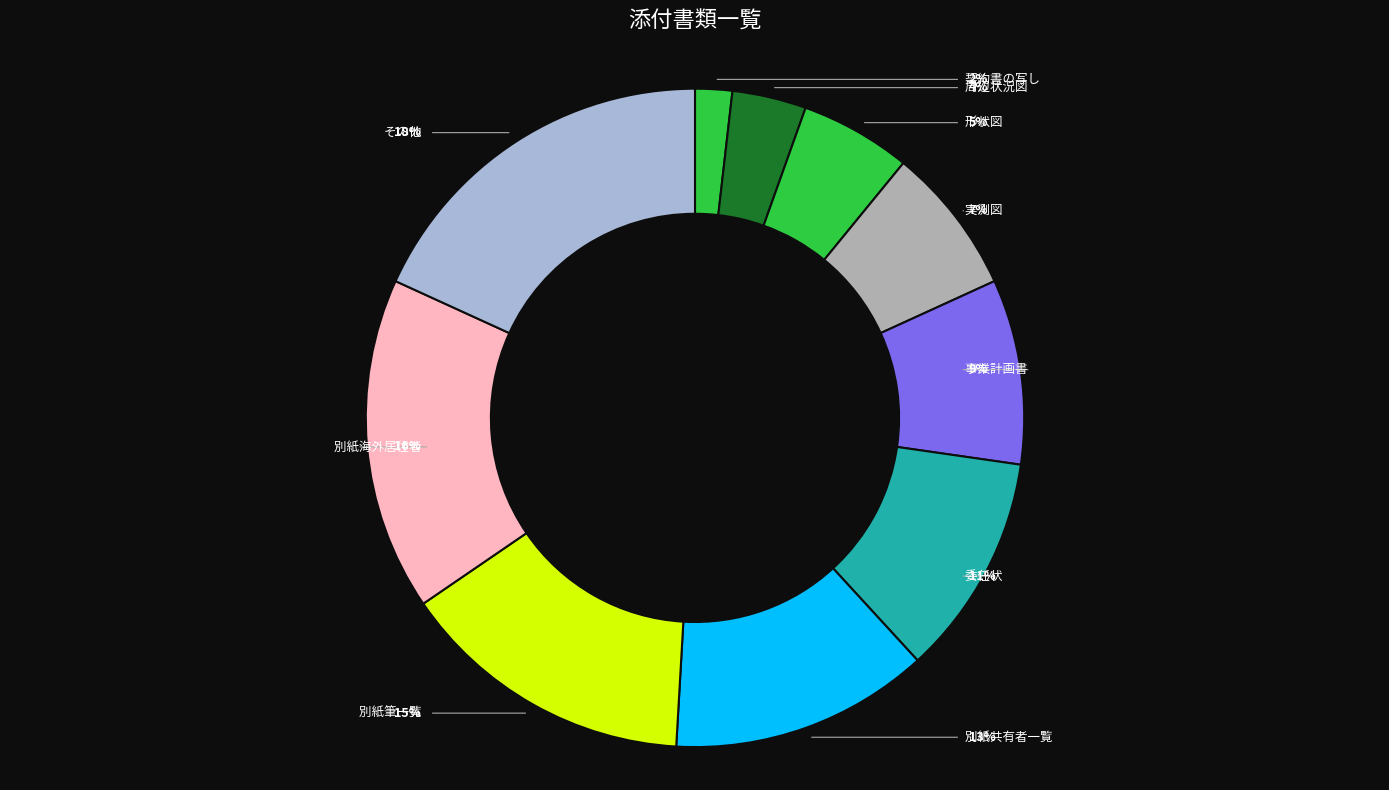

Does any single category account for the majority?

No